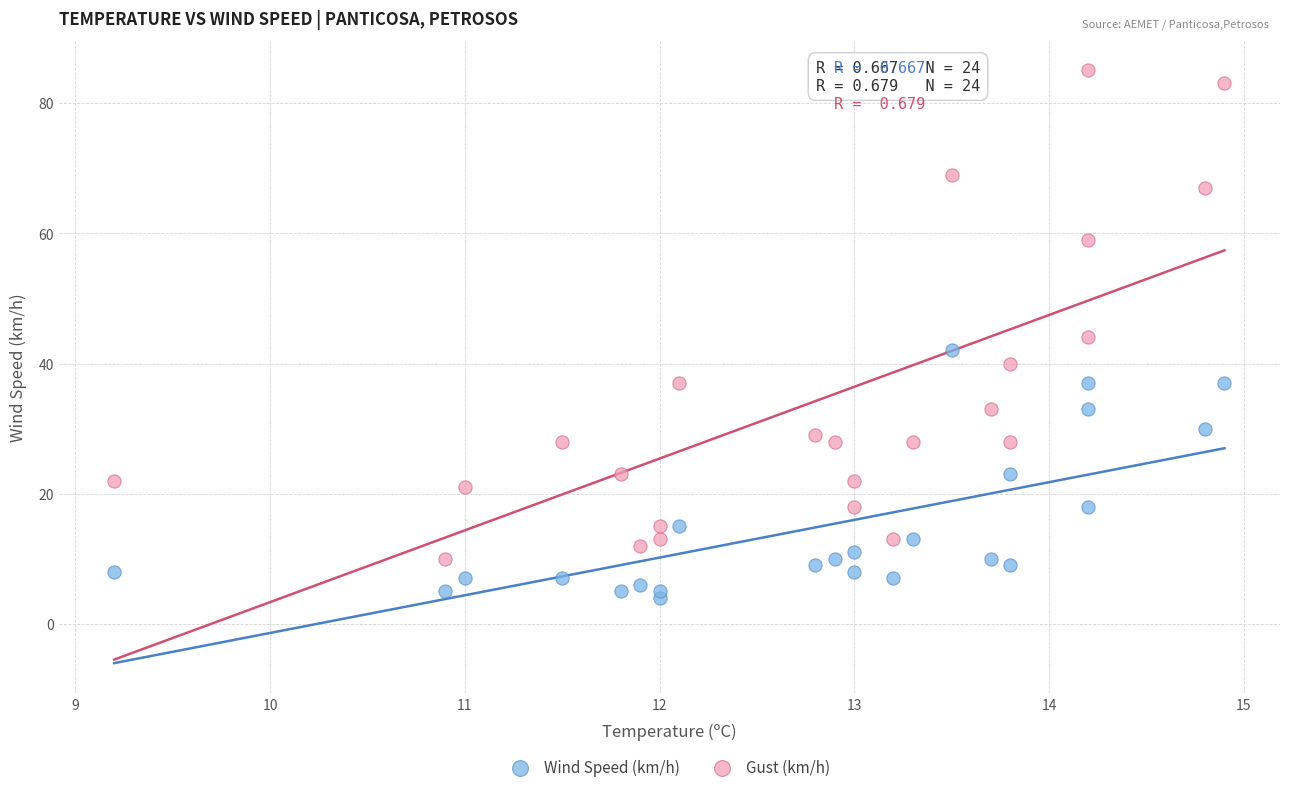

Which series has the largest Y range (max minus min)?

Gust (km/h)